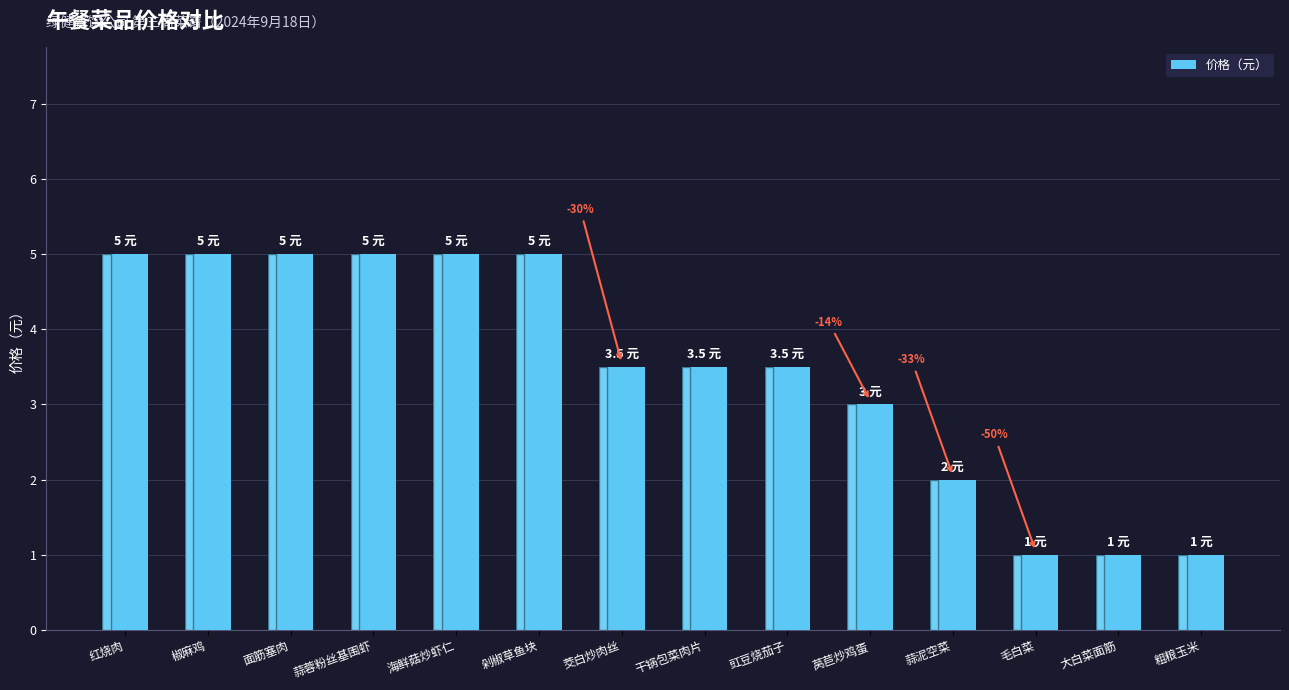

What is the minimum value shown in the chart?

1.0